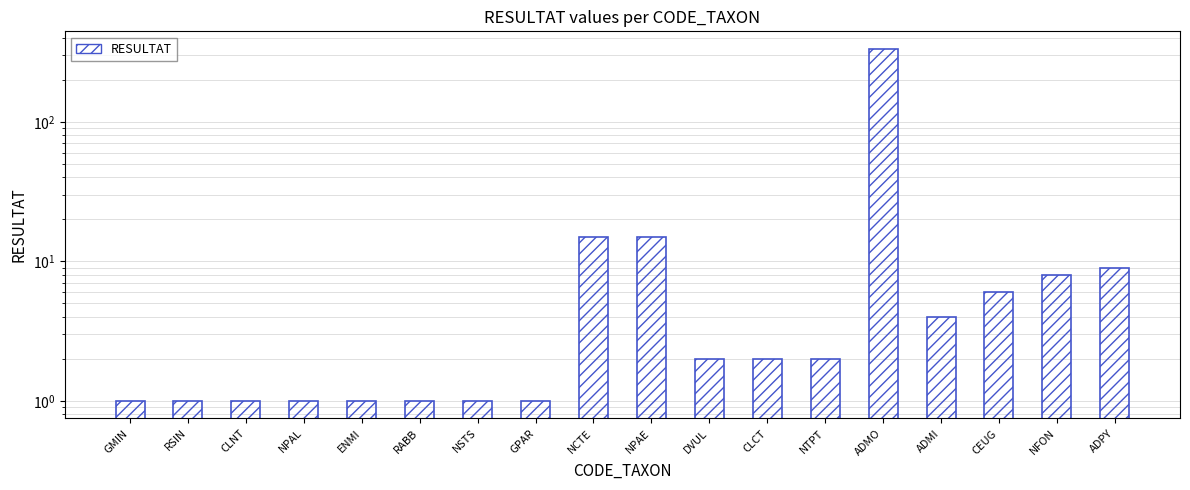

What is the average value?

22